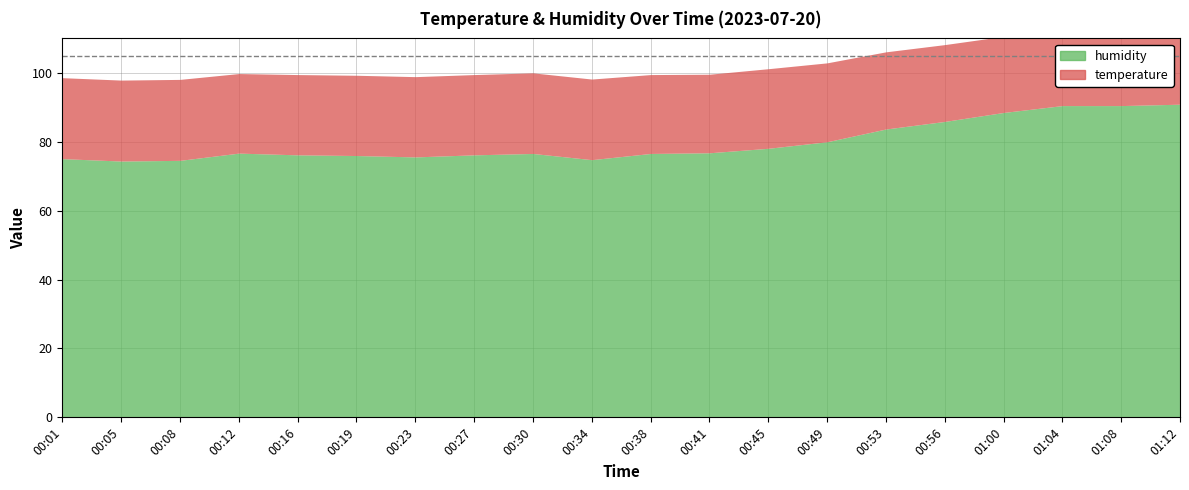

How many interior local valleys does the temperature series have?

2